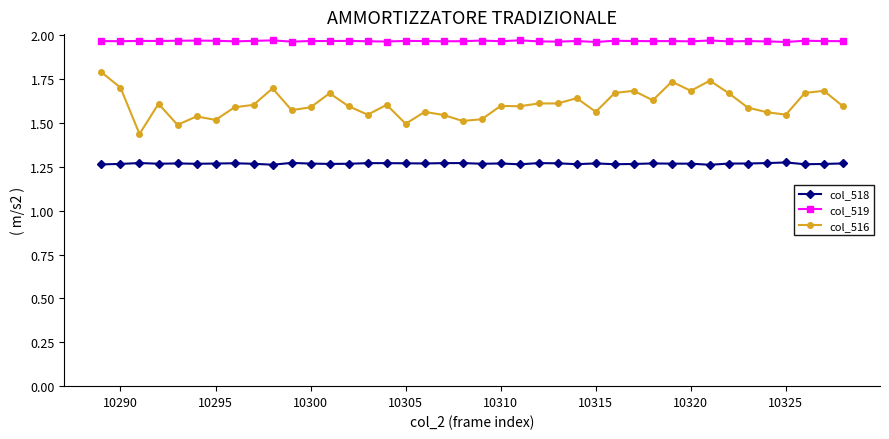

True or false: col_519 and col_516 cross at least once.

False